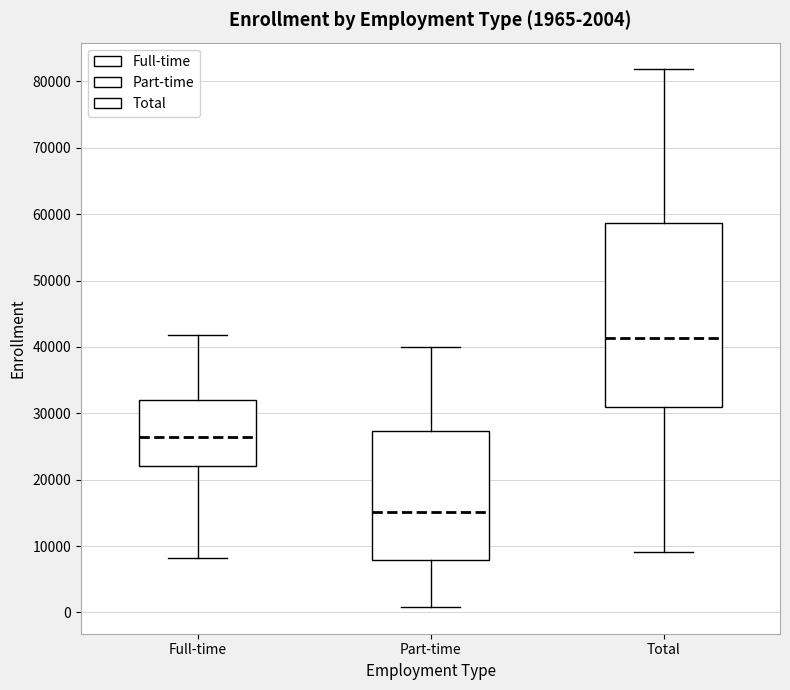

Which box is the tallest, from its lower edge to its upper edge?

Total